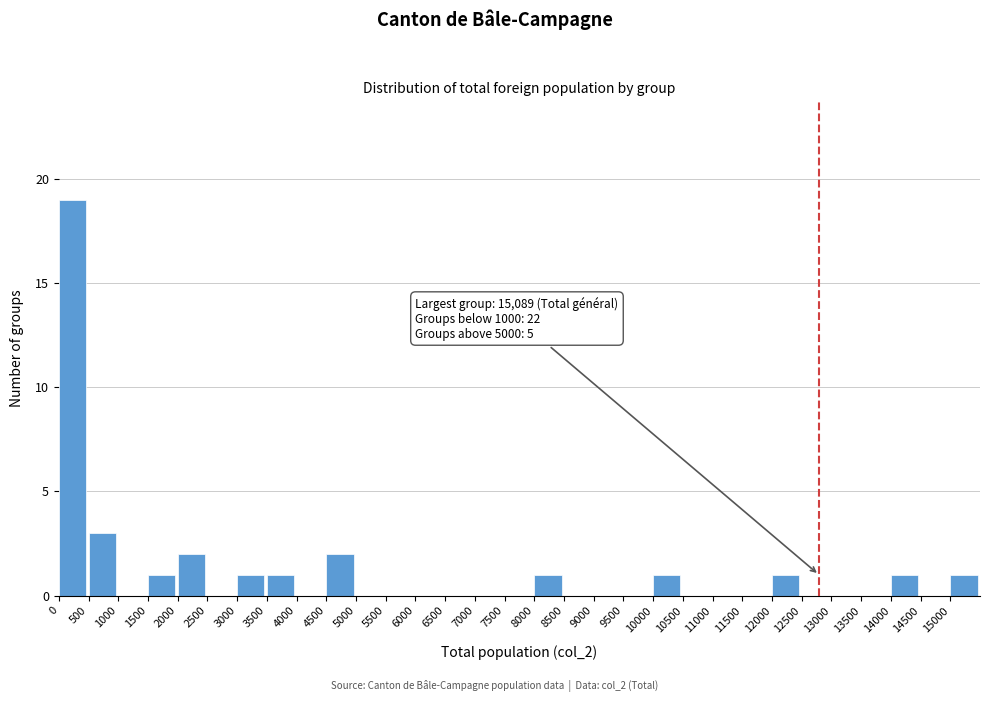

Which range on the x-axis has the tallest bar?

0 to 500